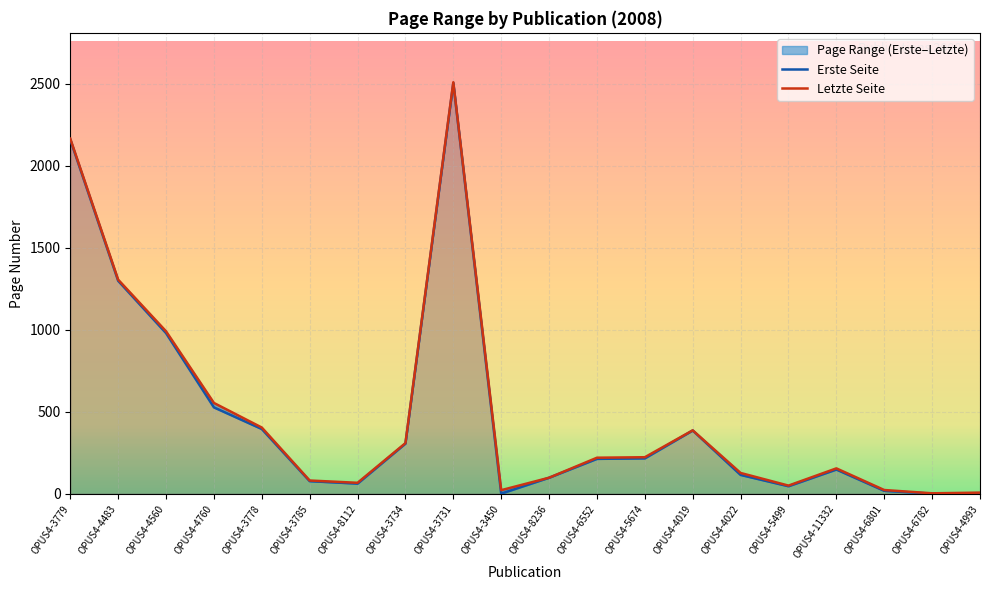

The value of Erste Seite at OPUS4-8236 is 47. True or false?

False